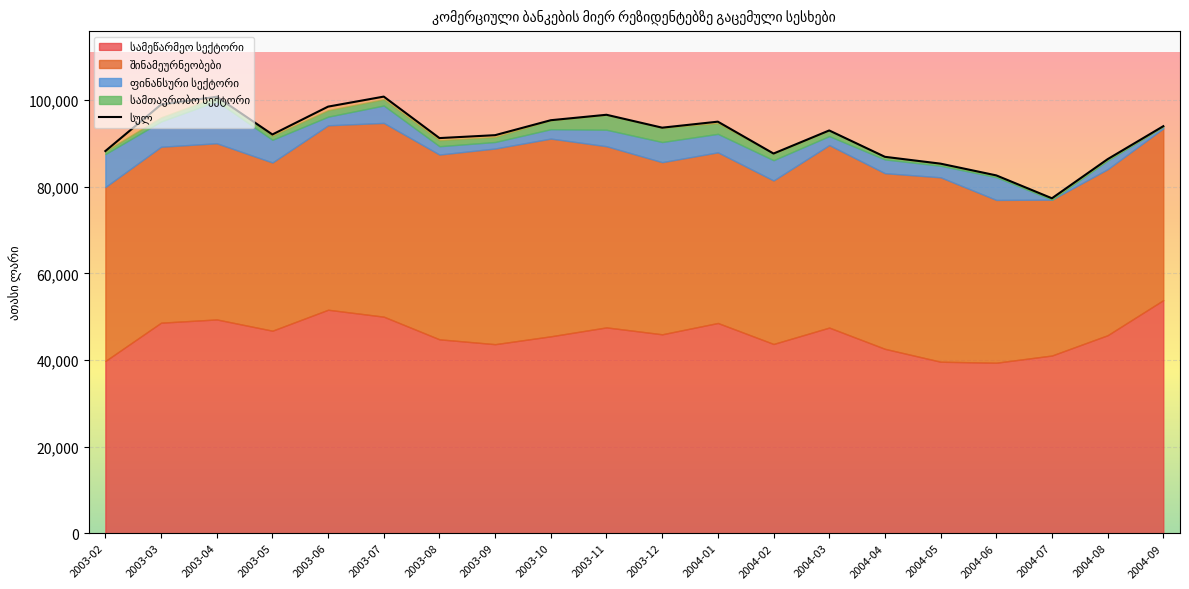

What is the ratio of the value at 2003-12 to the value at 2003-07?

0.9